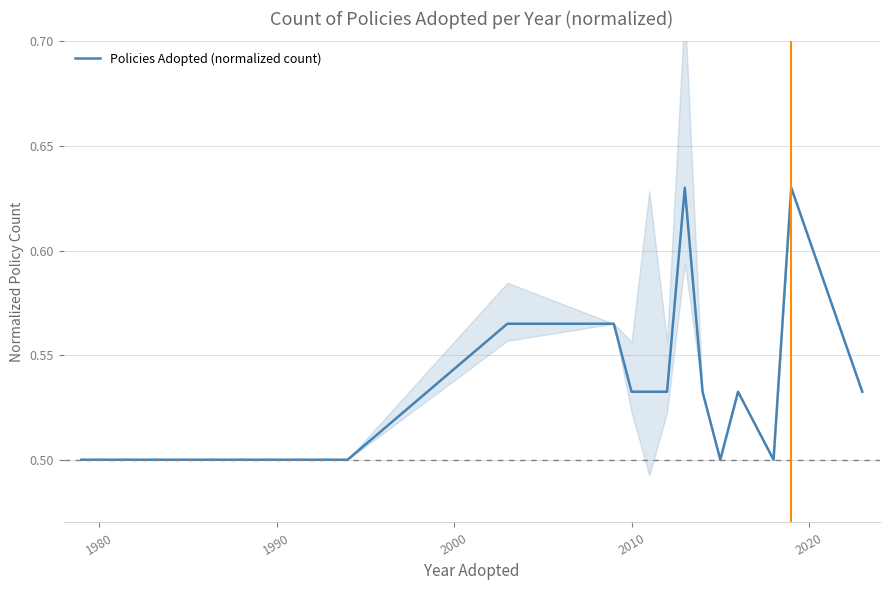

What is the label of the 2nd point from the left?

1980